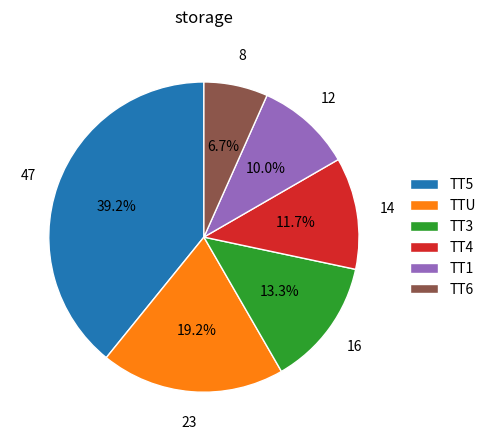

How many segments does this pie chart have?

6